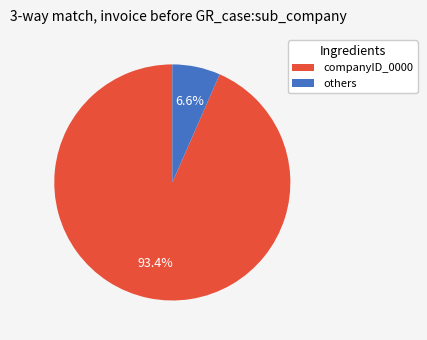

Which category accounts for the majority?

companyID_0000